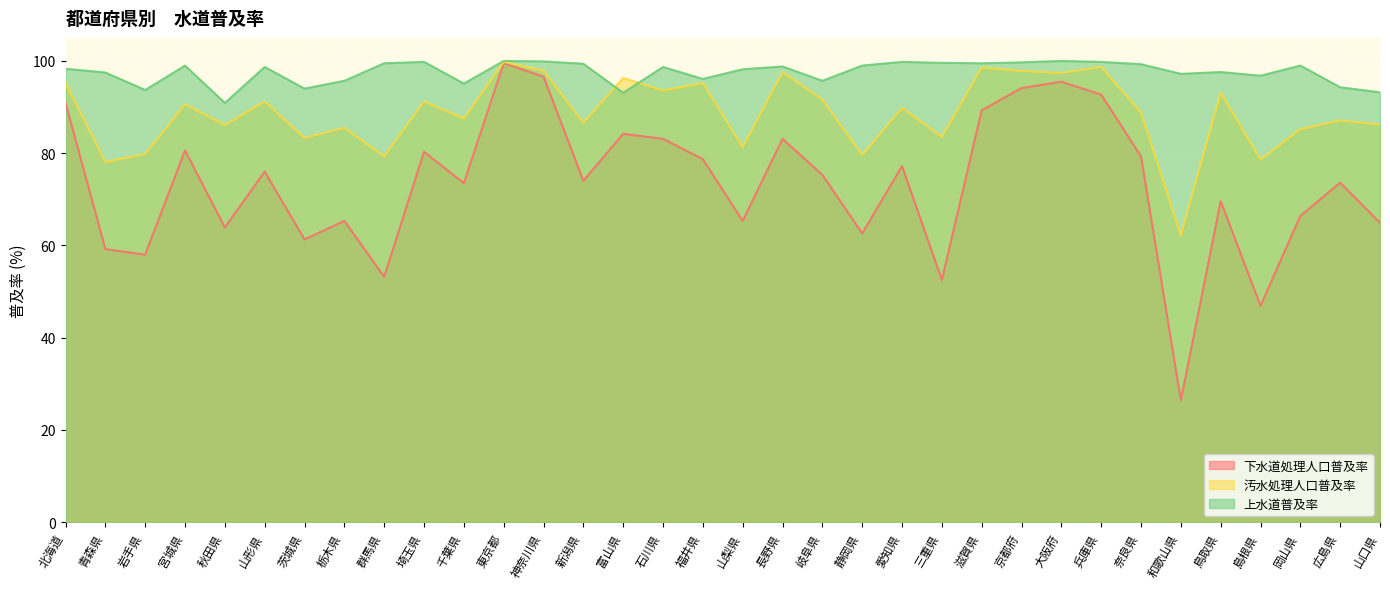

True or false: 下水道処理人口普及率 and 上水道普及率 intersect in this chart.

False